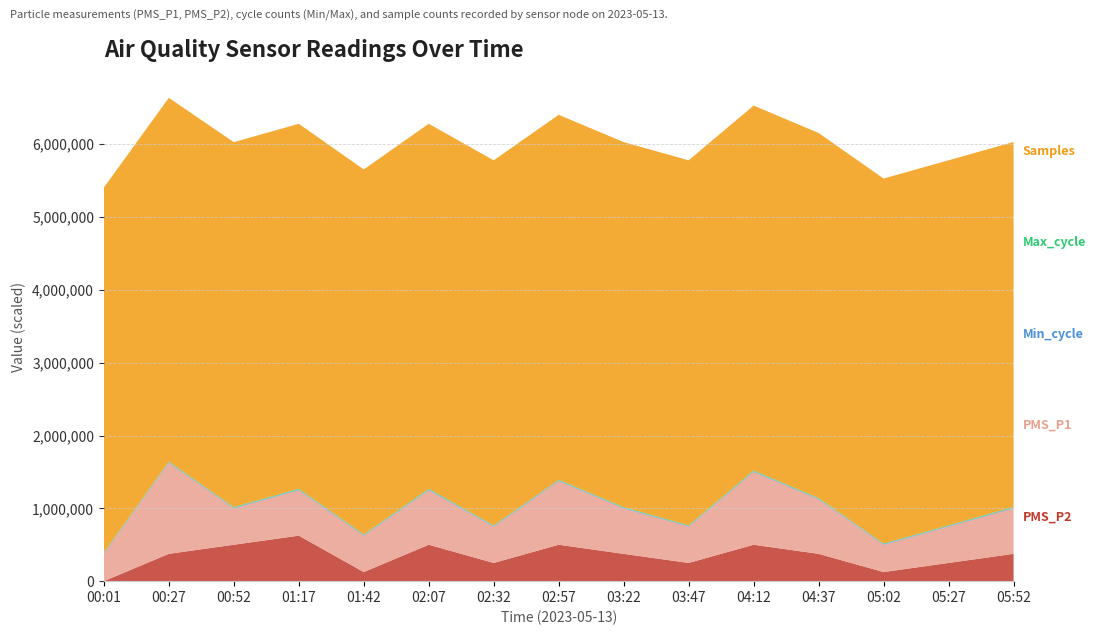

Reading left to right, what are all the values shown in this chart?

PMS_P2: 00:01=0.0	00:27=0.8	00:52=1.0	01:17=1.2	01:42=0.2	02:07=1.0	02:32=0.5	02:57=1.0	03:22=0.8	03:47=0.5	04:12=1.0	04:37=0.8	05:02=0.2	05:27=0.5	05:52=0.8
PMS_P1: 00:01=0.8	00:27=2.5	00:52=1.0	01:17=1.2	01:42=1.0	02:07=1.5	02:32=1.0	02:57=1.8	03:22=1.2	03:47=1.0	04:12=2.0	04:37=1.5	05:02=0.8	05:27=1.0	05:52=1.2
Min_cycle: 00:01=28.0	00:27=28.0	00:52=28.0	01:17=28.0	01:42=28.0	02:07=28.0	02:32=28.0	02:57=28.0	03:22=28.0	03:47=28.0	04:12=28.0	04:37=28.0	05:02=28.0	05:27=28.0	05:52=28.0
Max_cycle: 00:01=8794.0	00:27=9537.0	00:52=8803.0	01:17=11428.0	01:42=8831.0	02:07=11432.0	02:32=8849.0	02:57=8795.0	03:22=9524.0	03:47=8786.0	04:12=11475.0	04:37=8913.0	05:02=8799.0	05:27=8846.0	05:52=11440.0
Samples: 00:01=5012106.0	00:27=4993941.0	00:52=5011196.0	01:17=5010707.0	01:42=5011579.0	02:07=5010879.0	02:32=5011505.0	02:57=5011931.0	03:22=5010867.0	03:47=5011918.0	04:12=5010661.0	04:37=5011814.0	05:02=5011379.0	05:27=5011931.0	05:52=5010824.0